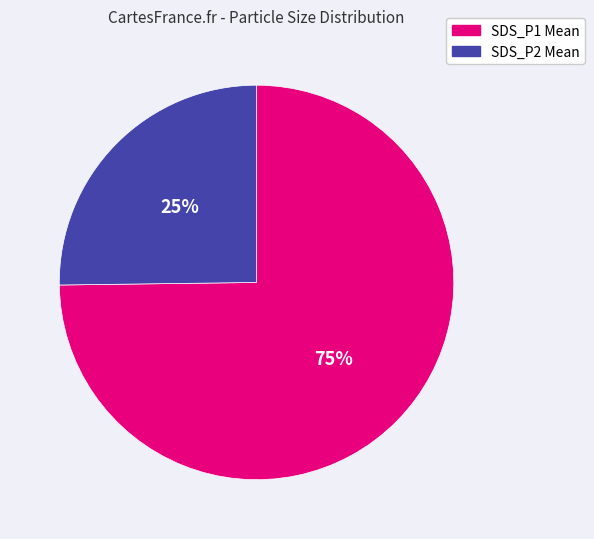

What percentage is the SDS_P2 Mean slice, to the nearest percent?

25%